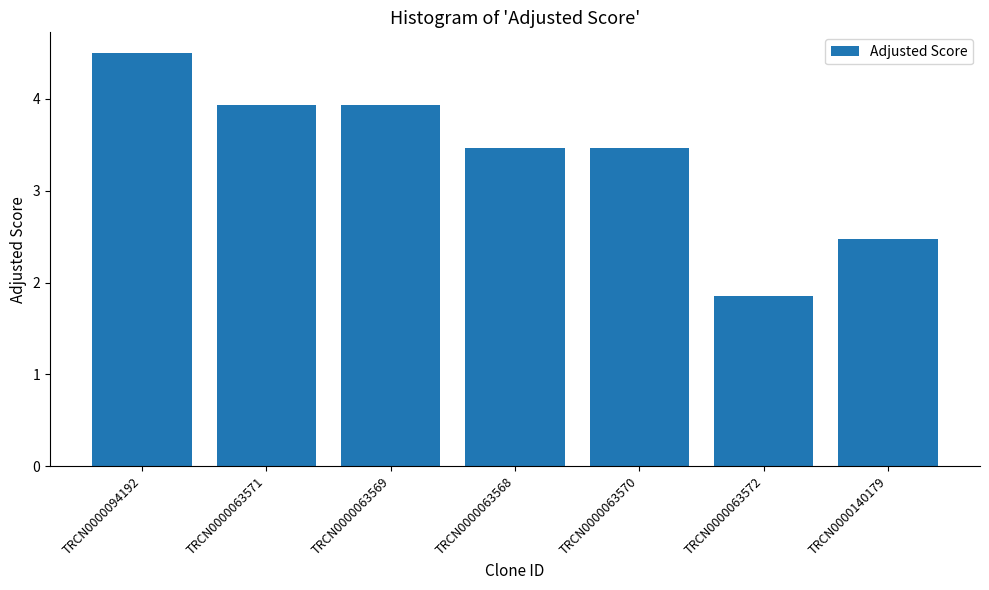

Is it true that the value at TRCN0000063568 is 1.4?

False